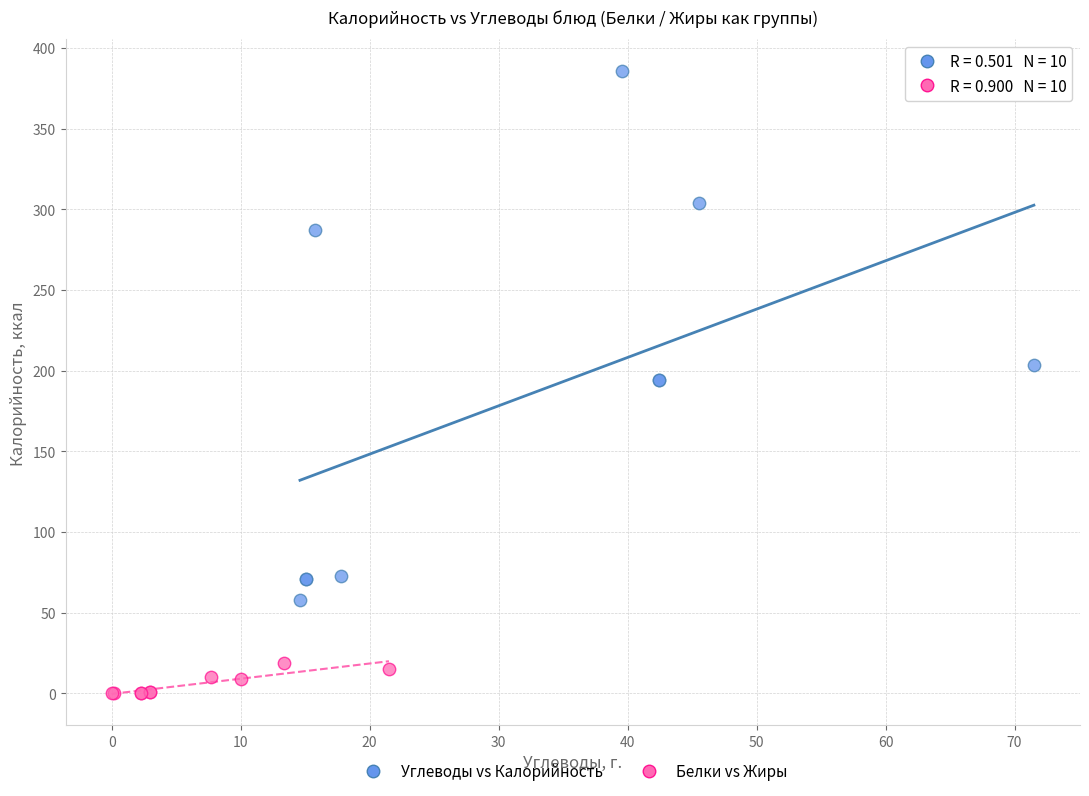

Which series has the widest spread of Y values?

Углеводы vs Калорийность